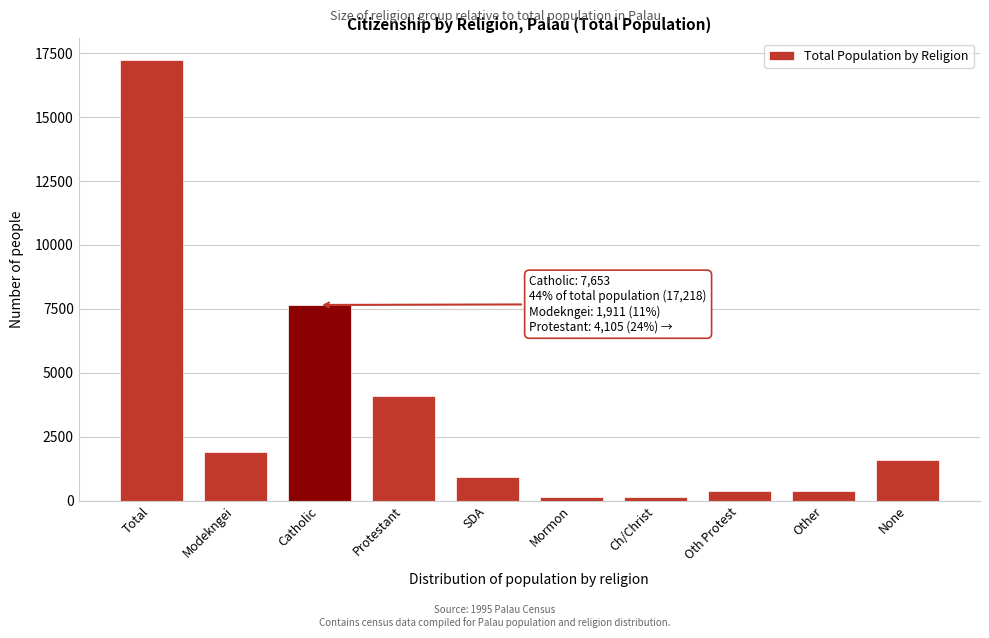

What is the label of the 9th bar from the right?

Modekngei